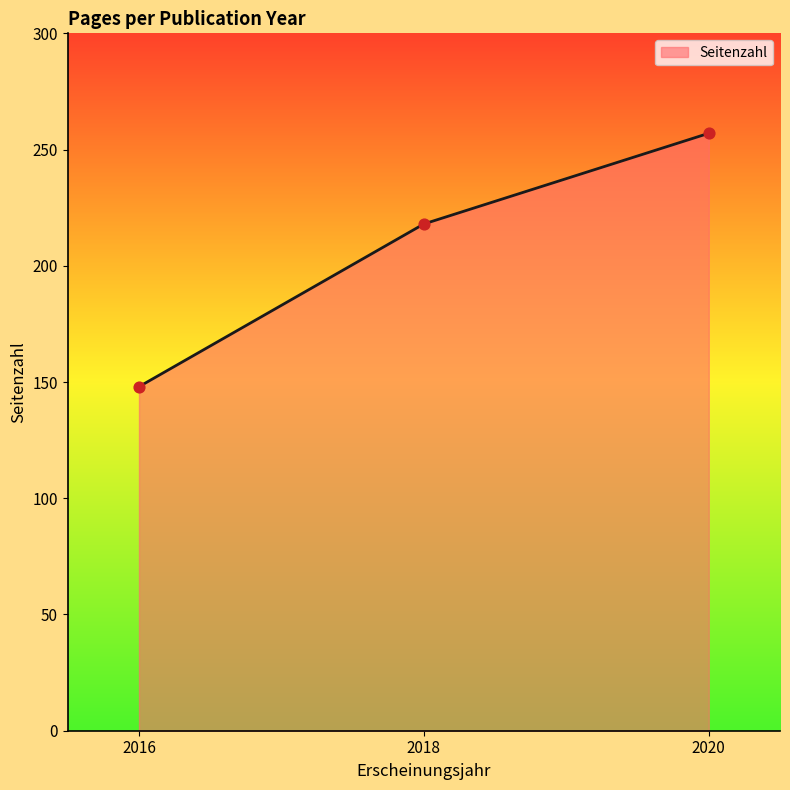

Between 2016 and 2020, which is larger?

2020